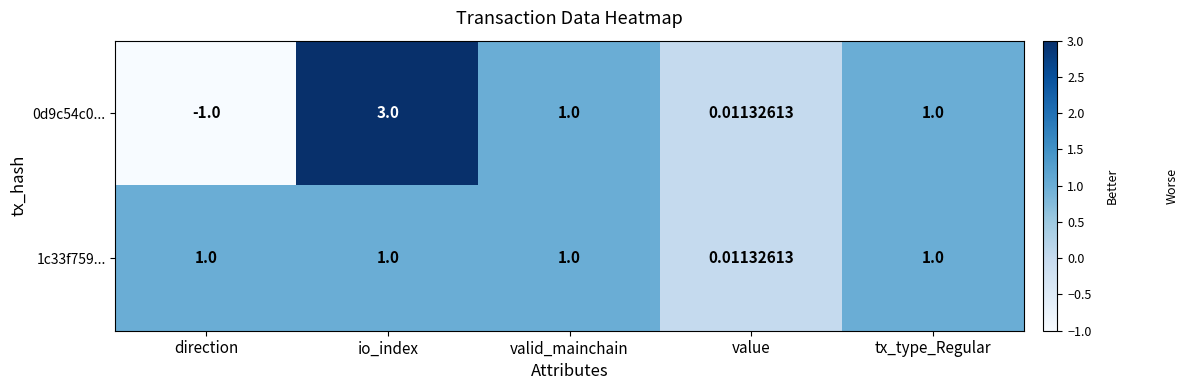

What is the smallest value displayed?

-1.0